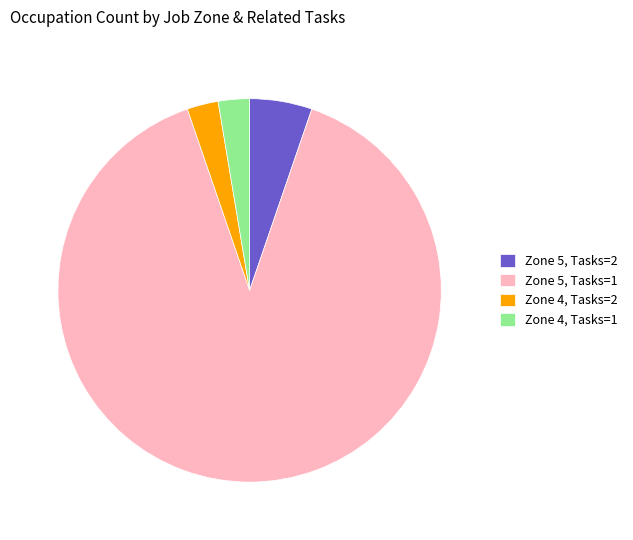

Is there any slice that represents more than half of the pie?

Yes